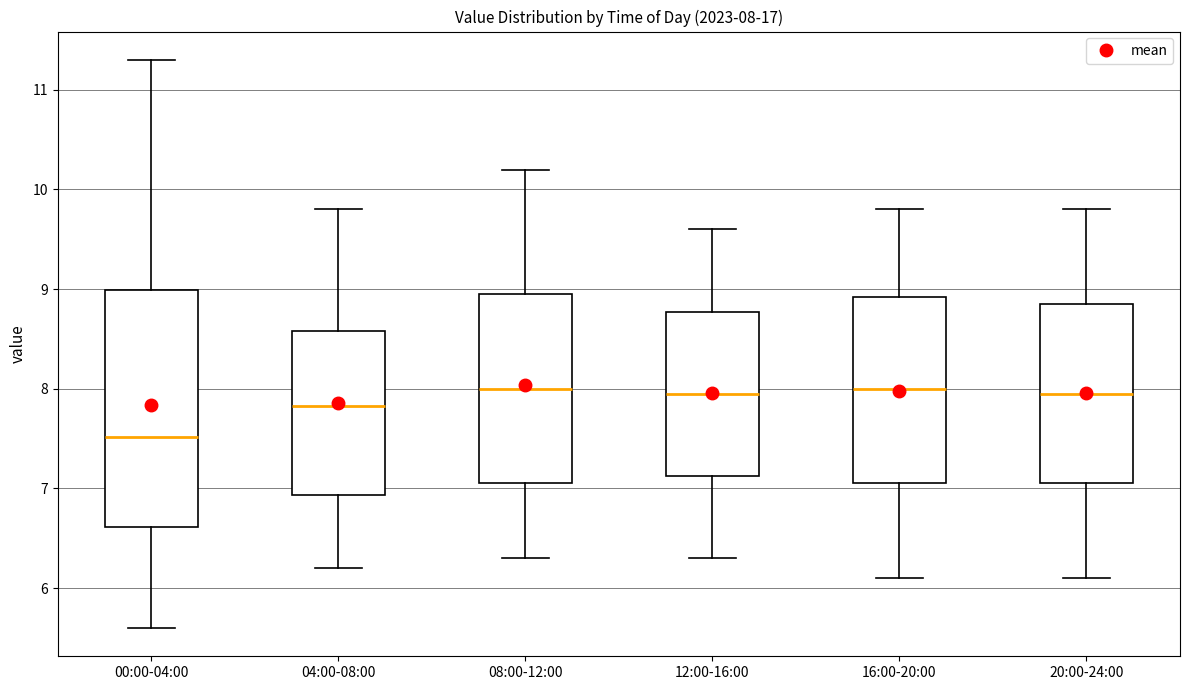

Comparing the boxes themselves (not the whiskers), which one is the tallest?

00:00-04:00